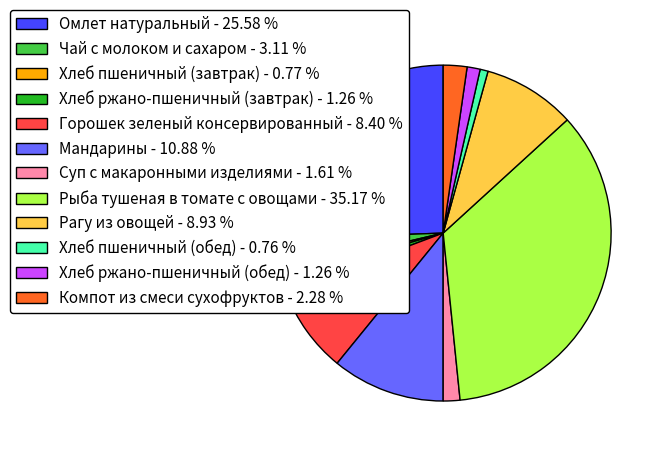

Do Омлет натуральный - 25.58 % and Компот из смеси сухофруктов - 2.28 % together represent more than half of the pie?

No